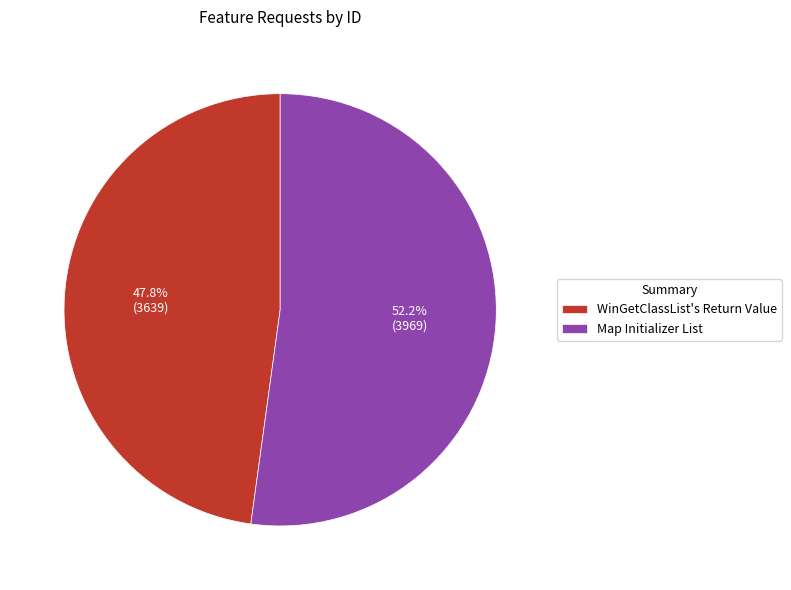

Does WinGetClassList's Return Value represent more than half of the total?

No